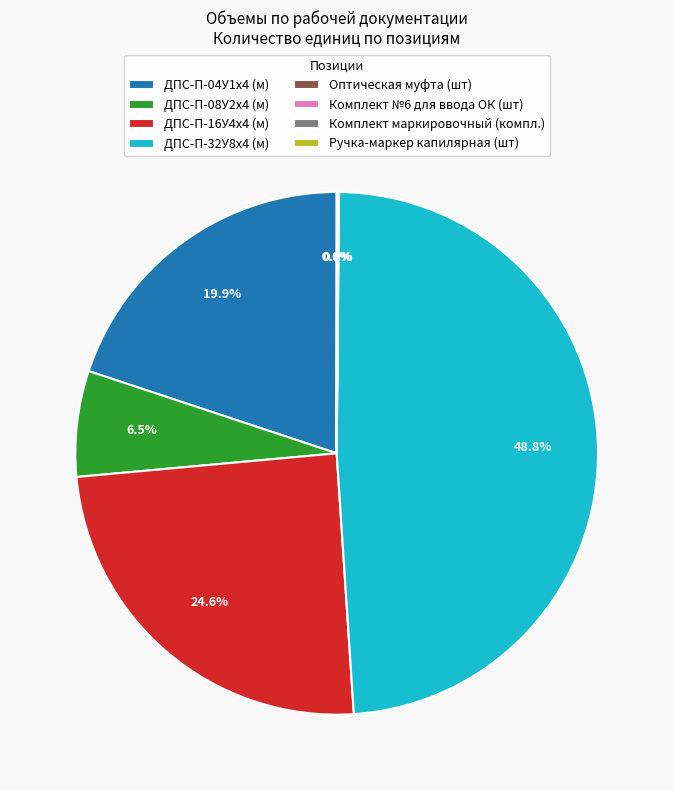

What portion of the pie excludes ДПС-П-16У4х4 (м)?

75.4%